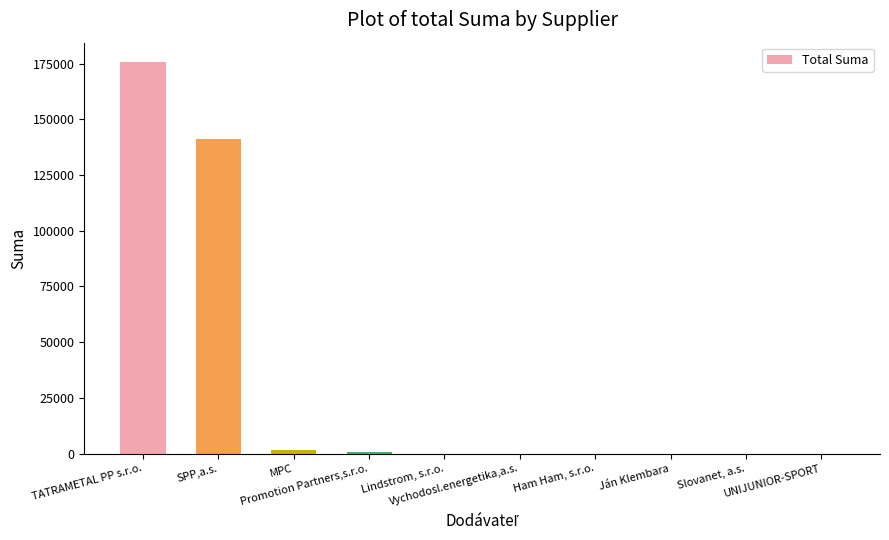

What is the greatest value displayed?

175595.8